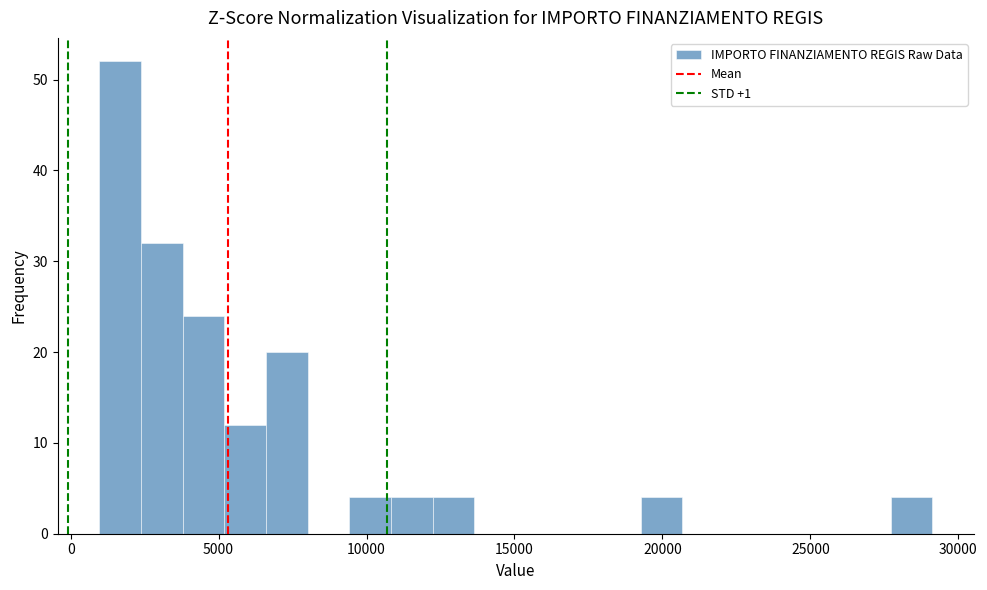

Read against the x-axis, roughly where is the centre of the tallest bar?

1500